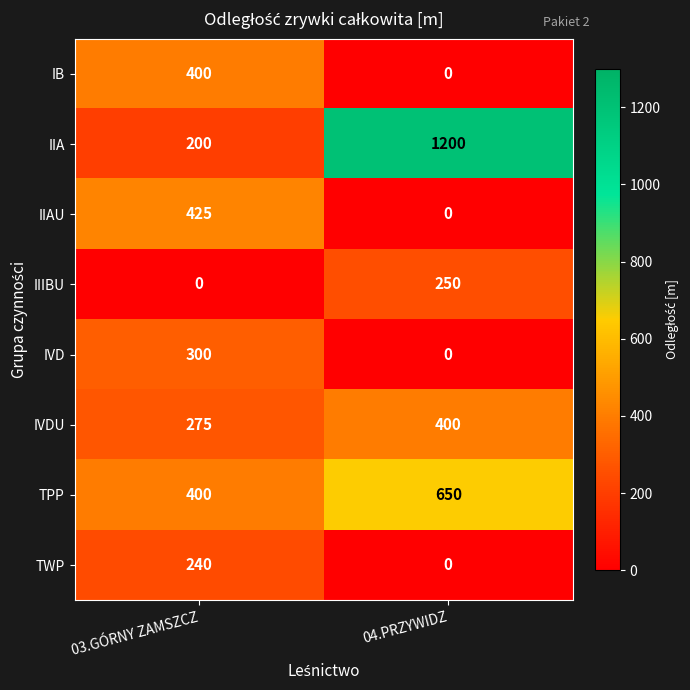

The value of IB at 04.PRZYWIDZ is -121. True or false?

False